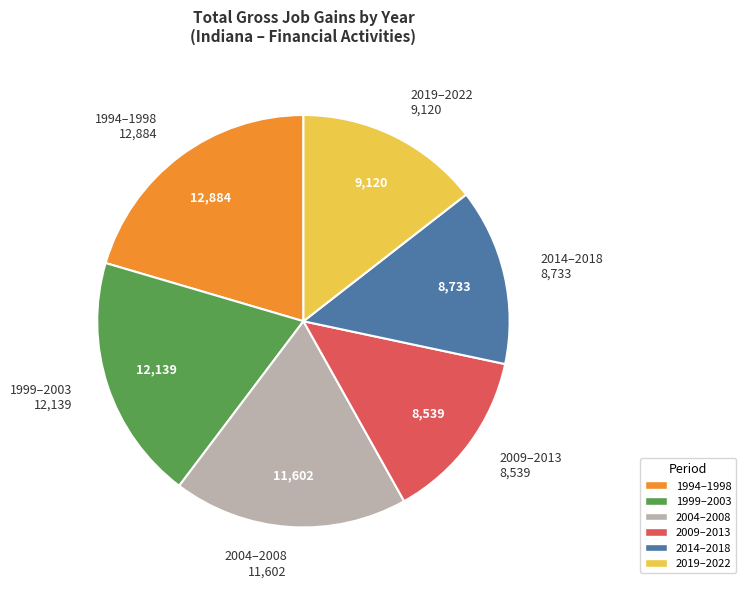

What is the ratio of the value at 2009–2013 to the value at 1999–2003?

0.7